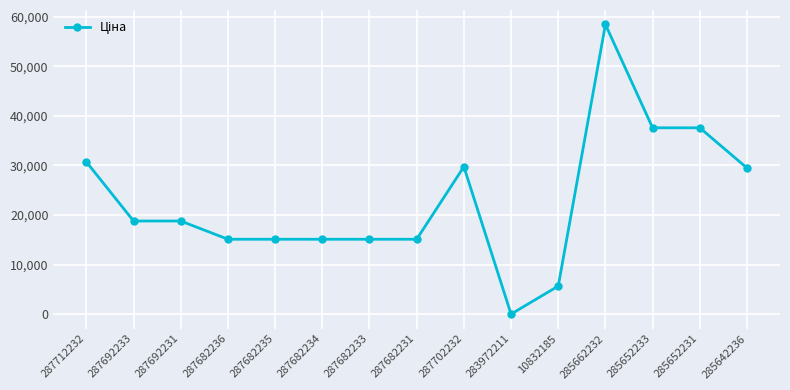

Between 287712232 and 287682235, which is larger?

287712232